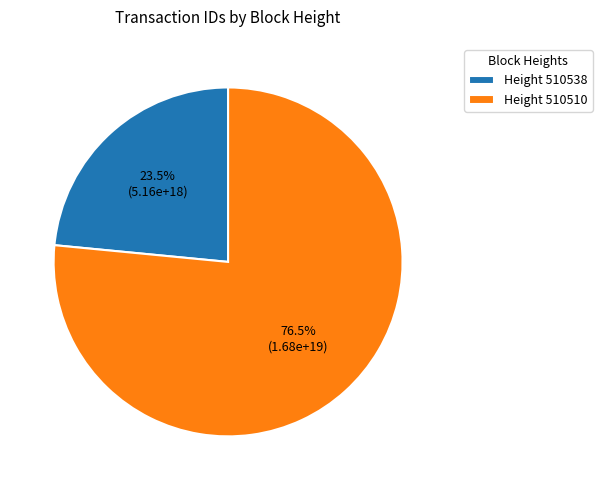

What percentage do Height 510538 and Height 510510 together represent?

100.0%